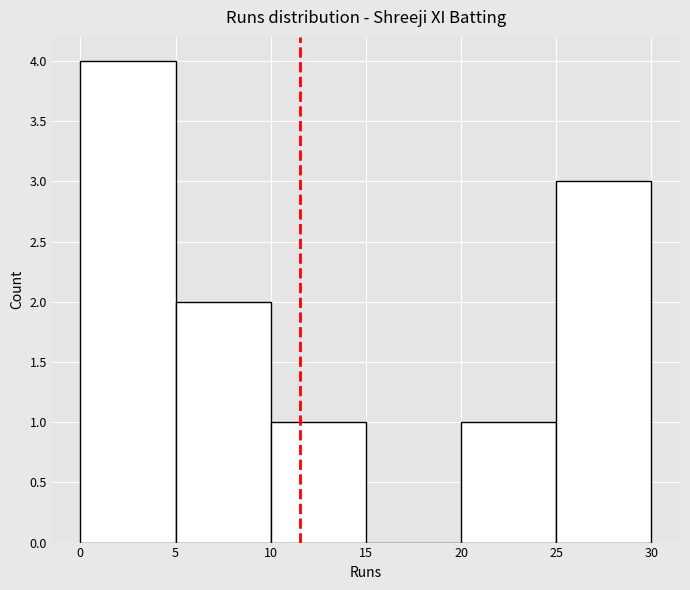

Reading left to right, list every bar in this chart as the range it spans on the x-axis followed by its height. The values are not printed on the chart, so give them approximately, as read against the axis.

0 to 5: 4
5 to 10: 2
10 to 15: 1
15 to 20: 0
20 to 25: 1
25 to 30: 3